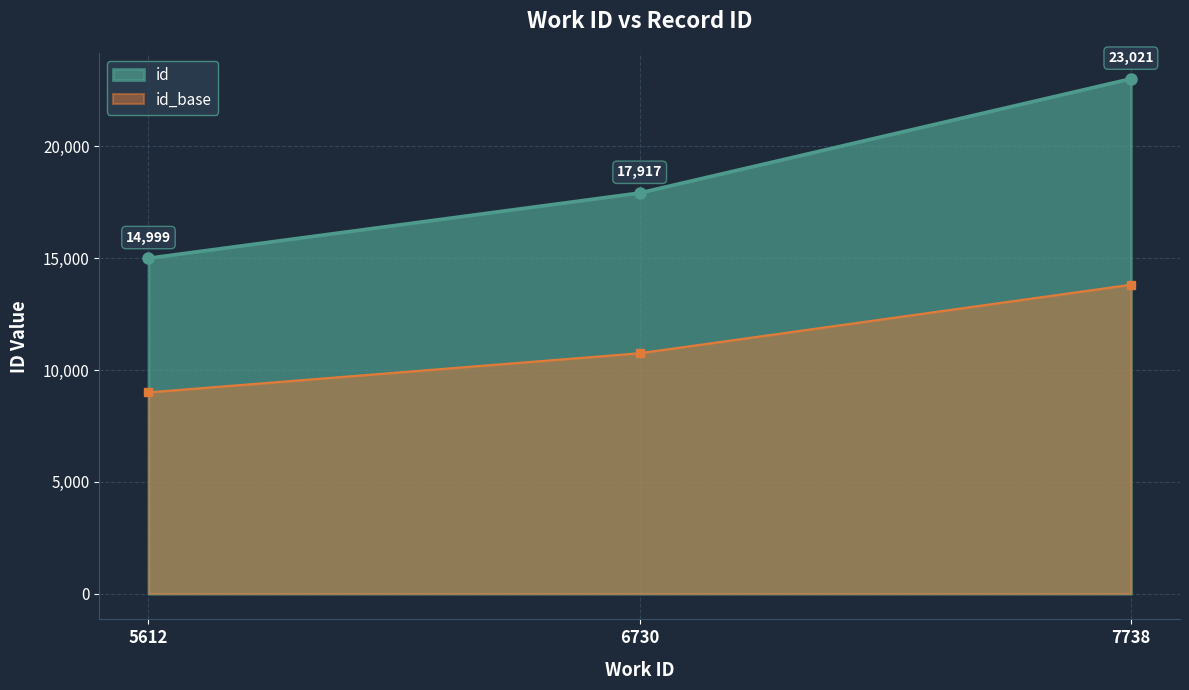

What is the change in value from 5612 to 7738?

+8022